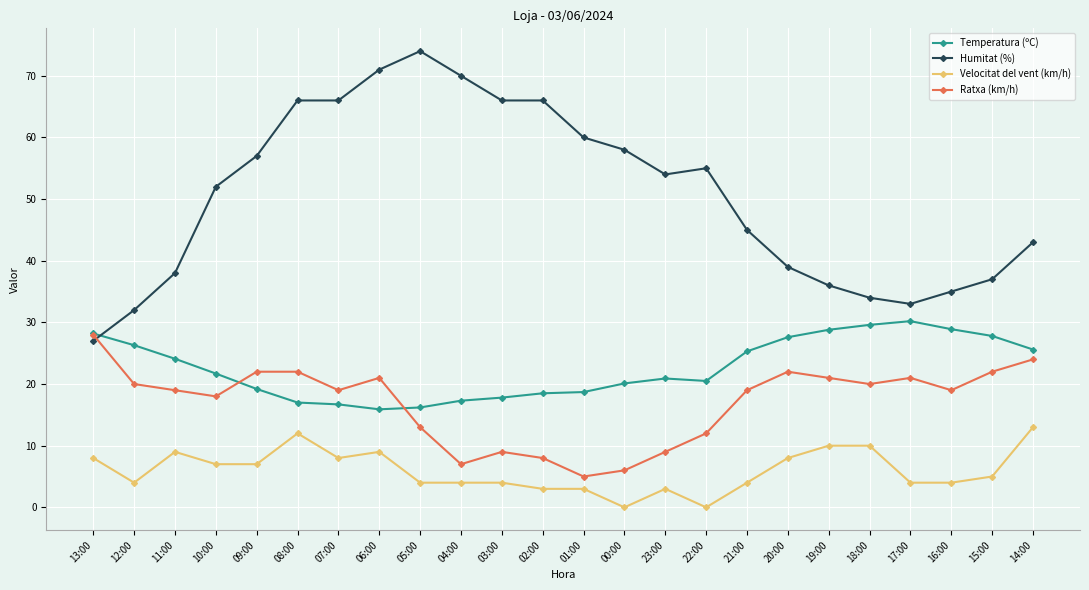

Rank the series at 02:00 from lowest to highest value.

Velocitat del vent (km/h), Ratxa (km/h), Temperatura (ºC), Humitat (%)